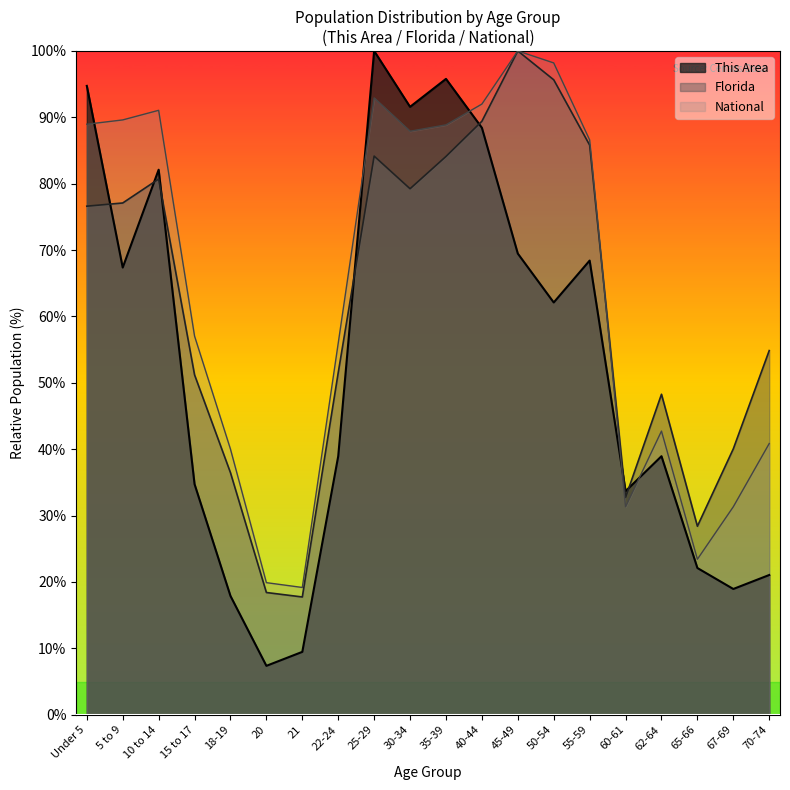

The National series shows 8.8 at 18-19. True or false?

False